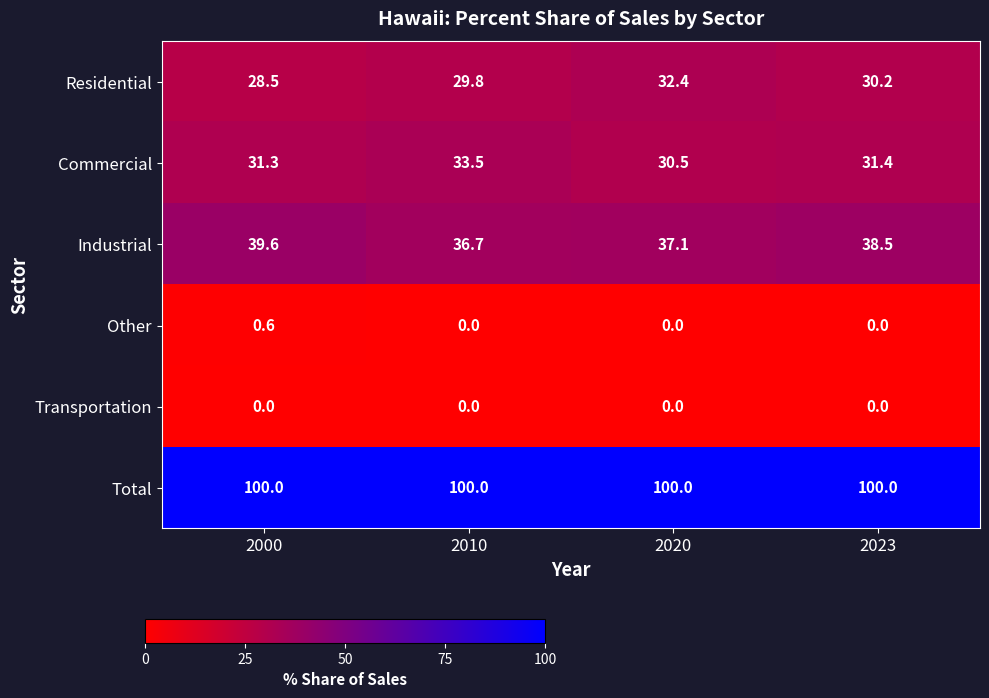

At which label is Residential closest to 30?

2010